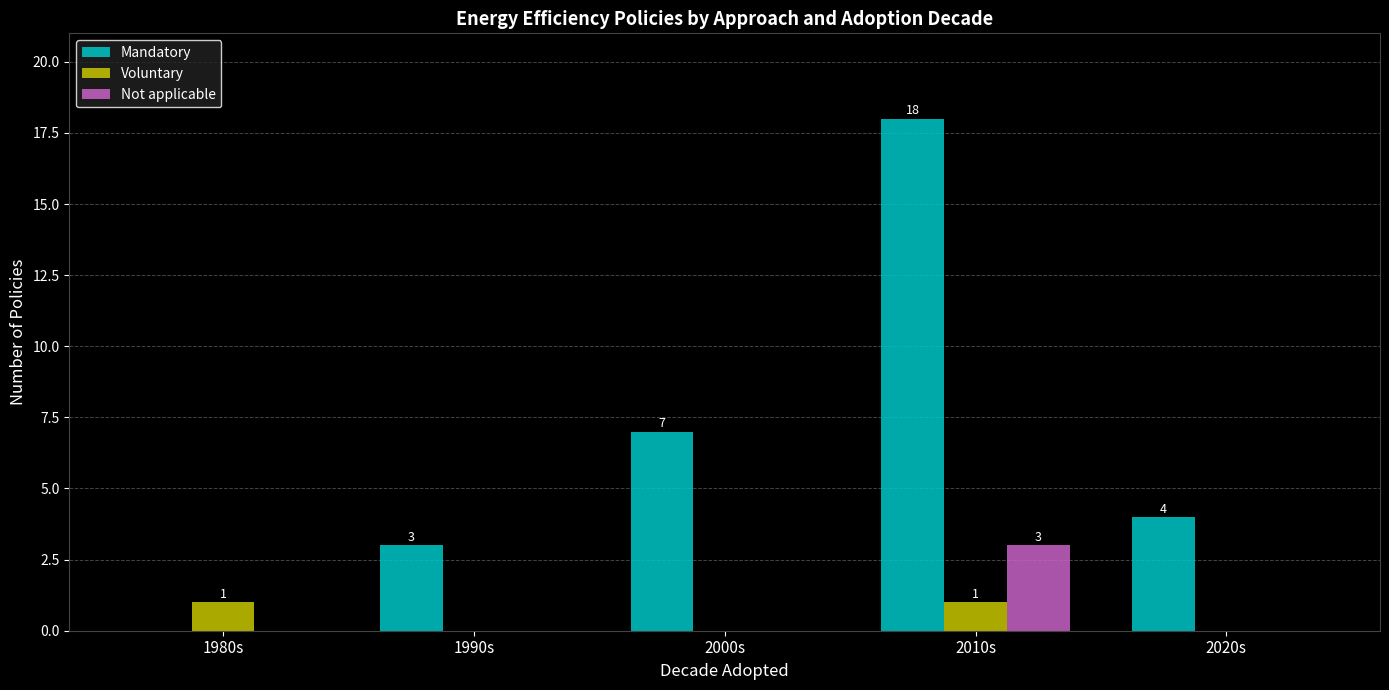

The value of Voluntary at 2000s is 0. True or false?

True